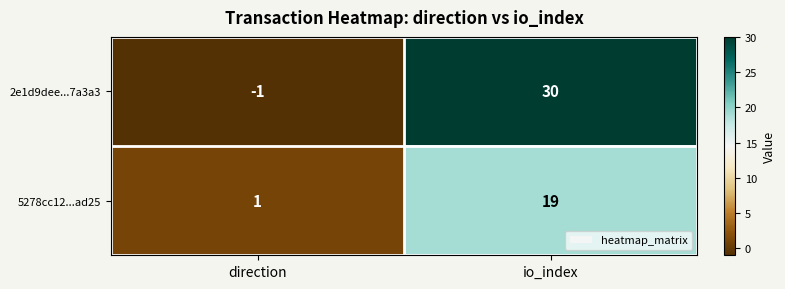

Which series has the largest total across all categories?

2e1d9dee...7a3a3